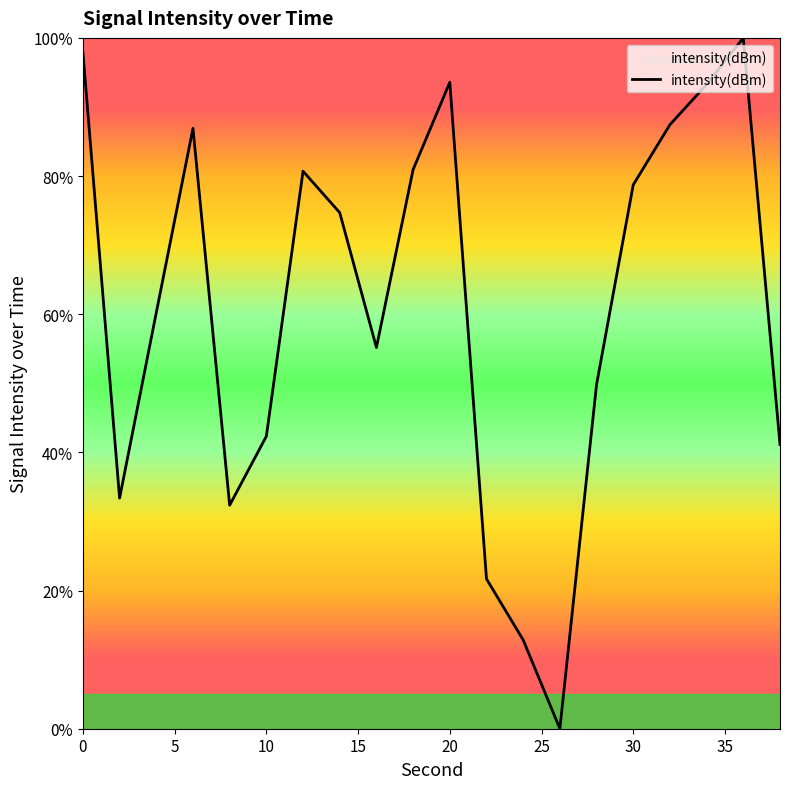

What is the greatest value displayed?

100.0